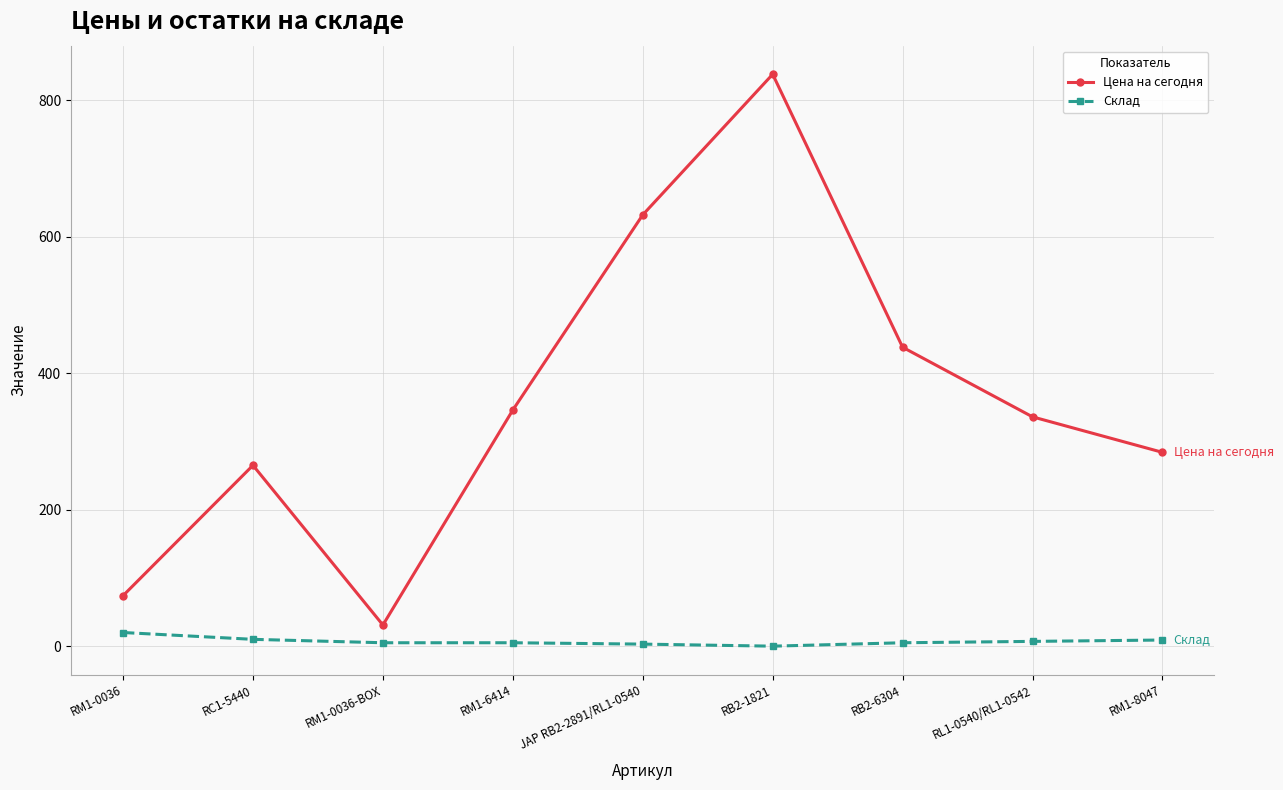

The Склад series shows 20 at RM1-0036. True or false?

True